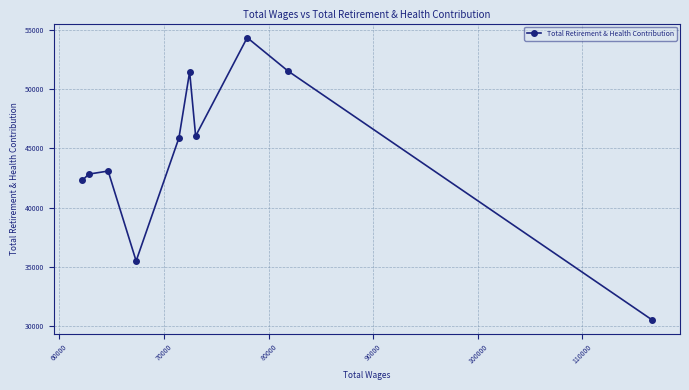

What is the maximum value shown in the chart?

54370